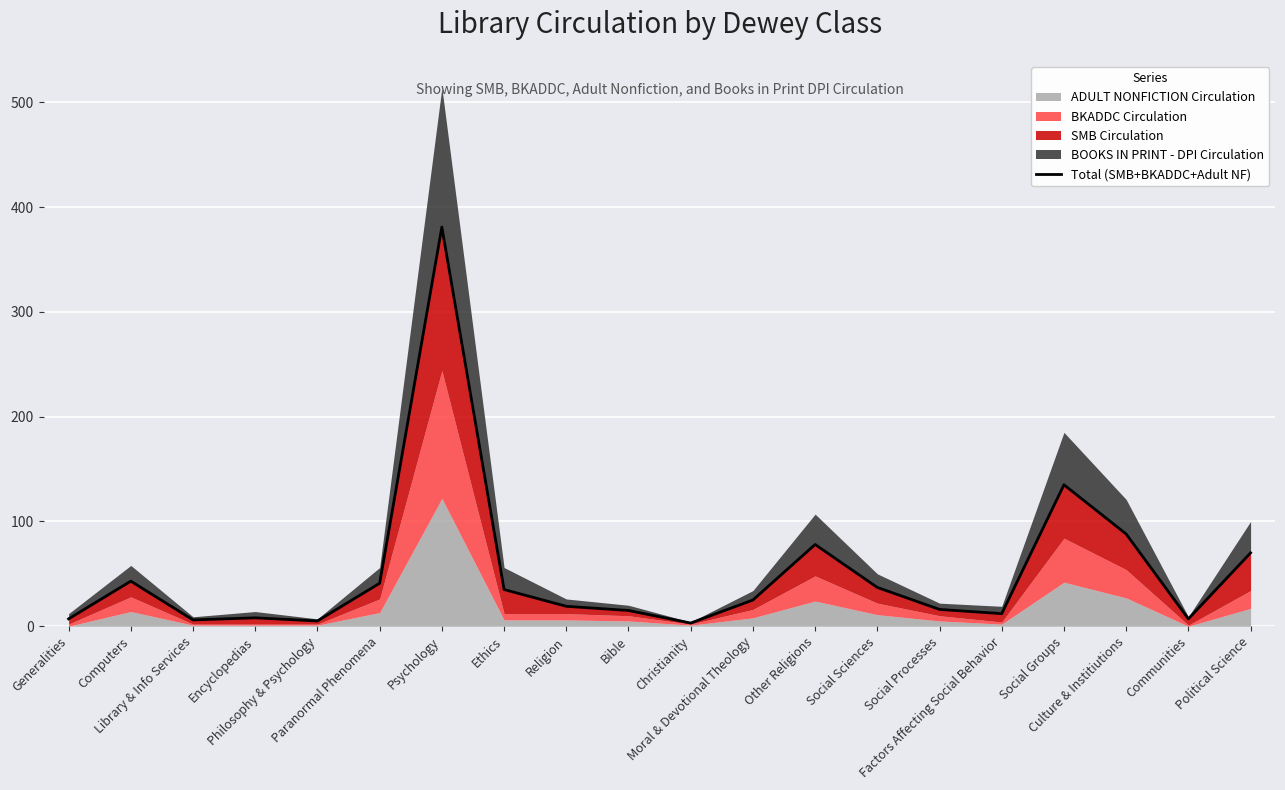

List the labels in order of value, largest first.

Psychology, Social Groups, Culture & Institiutions, Other Religions, Political Science, Computers, Paranormal Phenomena, Social Sciences, Ethics, Moral & Devotional Theology, Religion, Social Processes, Bible, Factors Affecting Social Behavior, Encyclopedias, Generalities, Communities, Library & Info Services, Philosophy & Psychology, Christianity